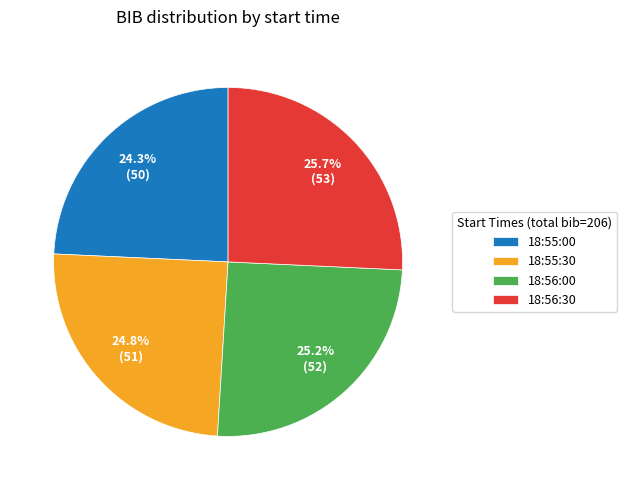

Count the number of slices in the pie.

4